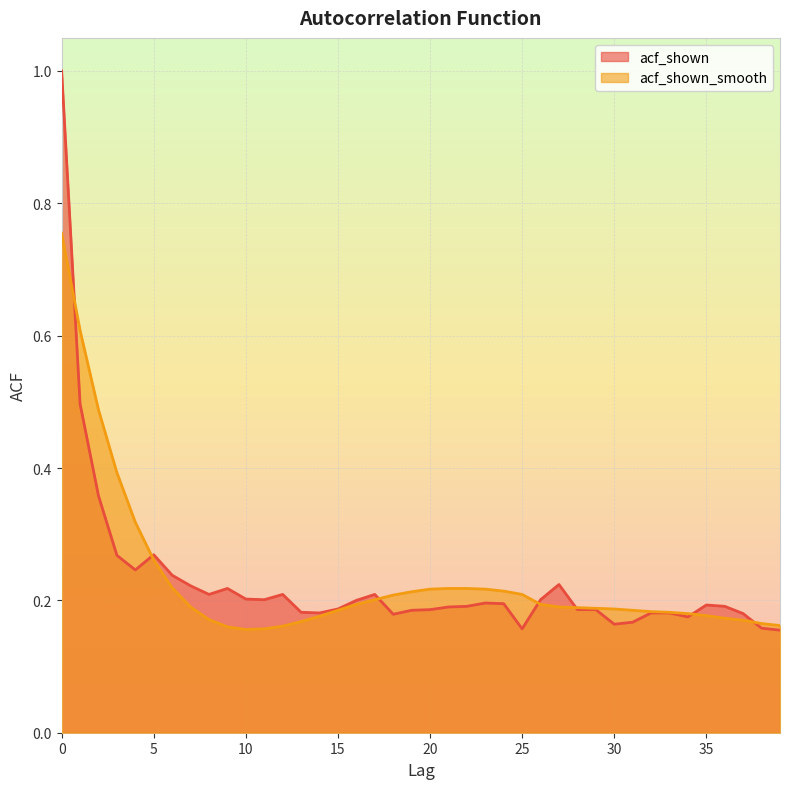

Count the number of categories in the chart.

40